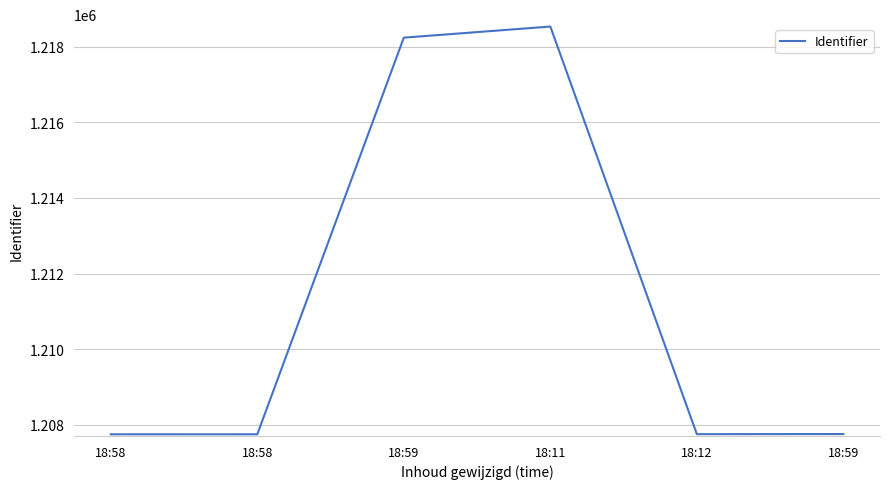

Between 18:11 and 18:59, which is larger?

18:11